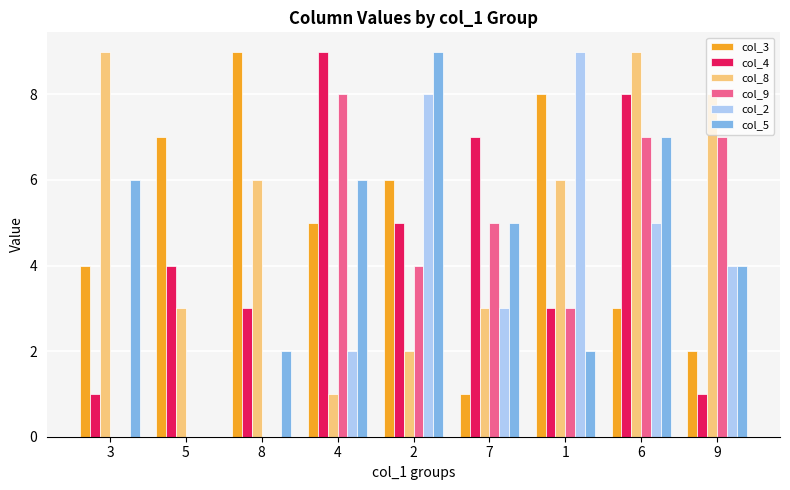

How many series are shown in this chart?

6